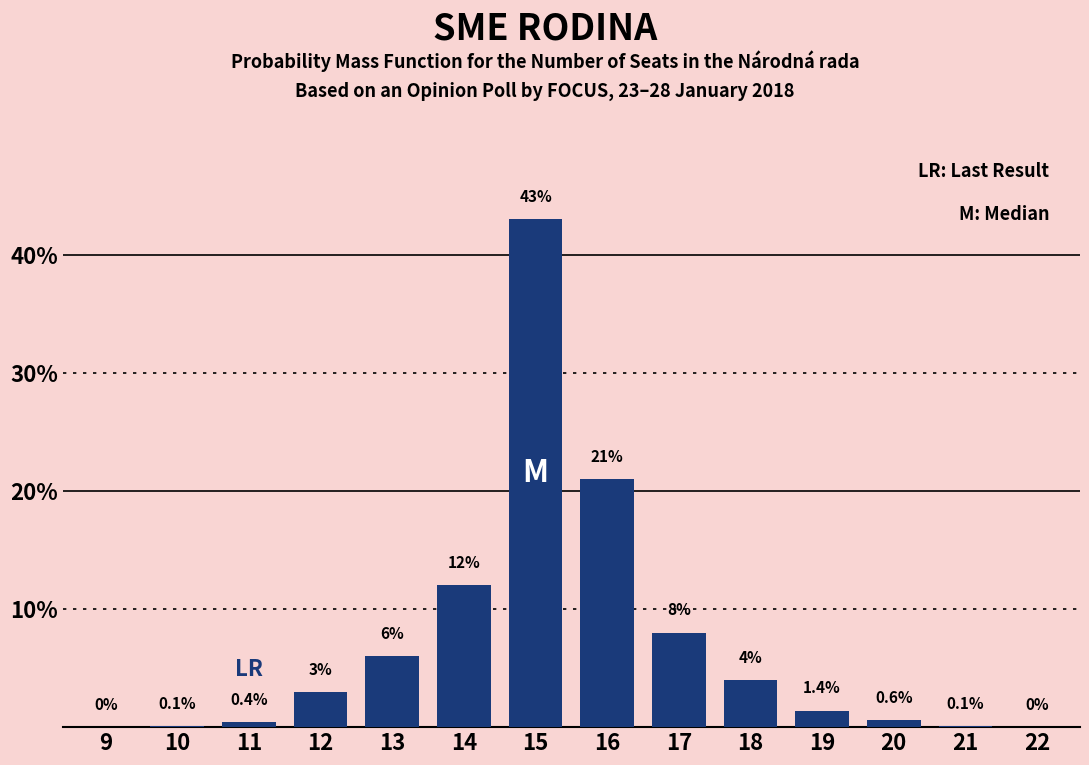

Reading left to right, extract all data points from this chart.

9=0.0	10=0.1	11=0.4	12=3.0	13=6.0	14=12.0	15=43.0	16=21.0	17=8.0	18=4.0	19=1.4	20=0.6	21=0.1	22=0.0